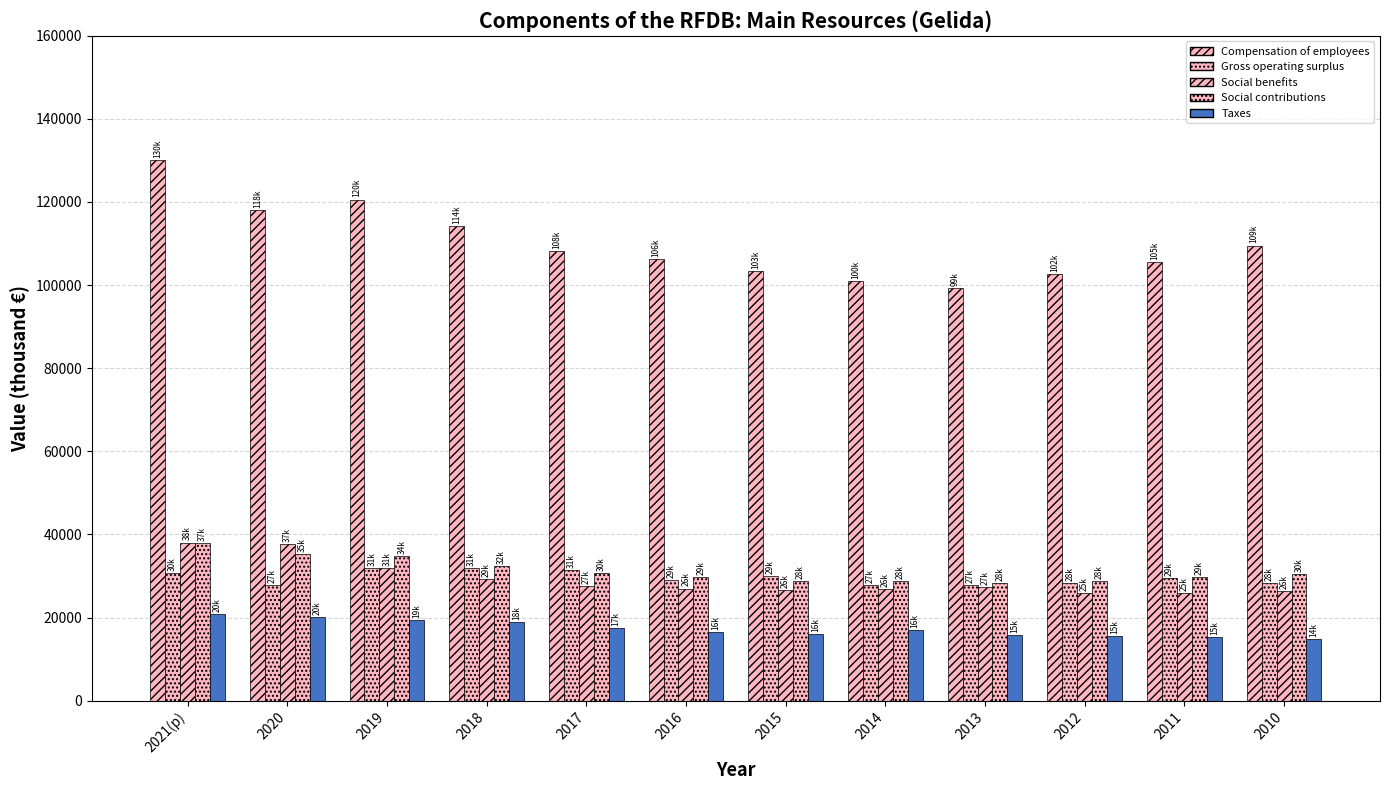

How many data points in Social benefits are less than 27405?

6